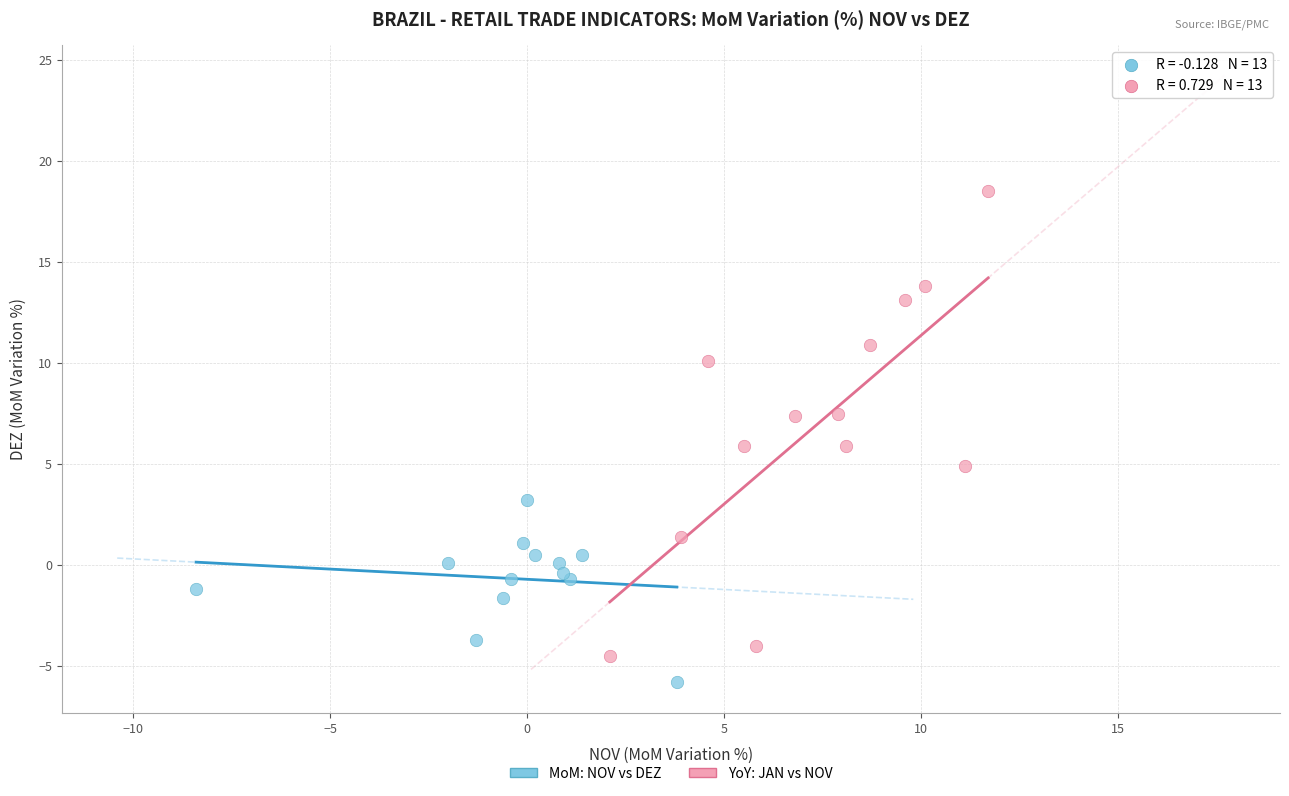

What are all the series names shown in the legend?

MoM: NOV vs DEZ, YoY: JAN vs NOV